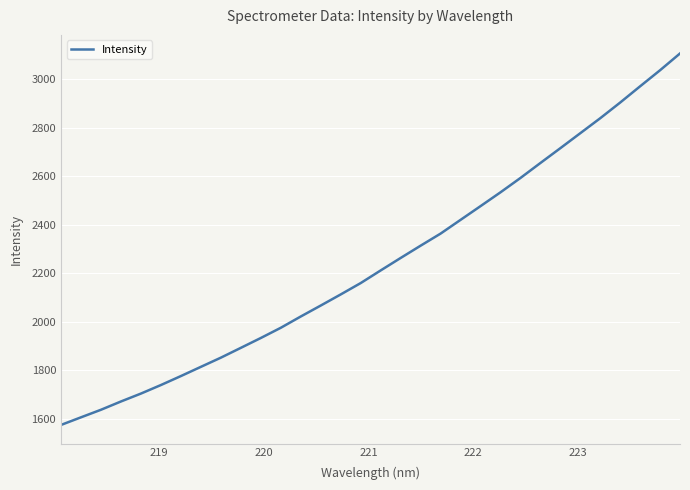

What is the difference between the maximum and minimum values?

1532.2